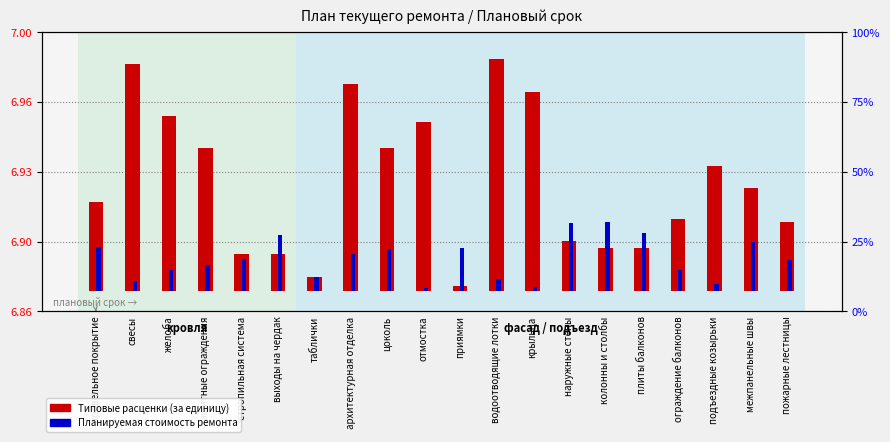

What is the total value across all series at плиты балконов?

0.1